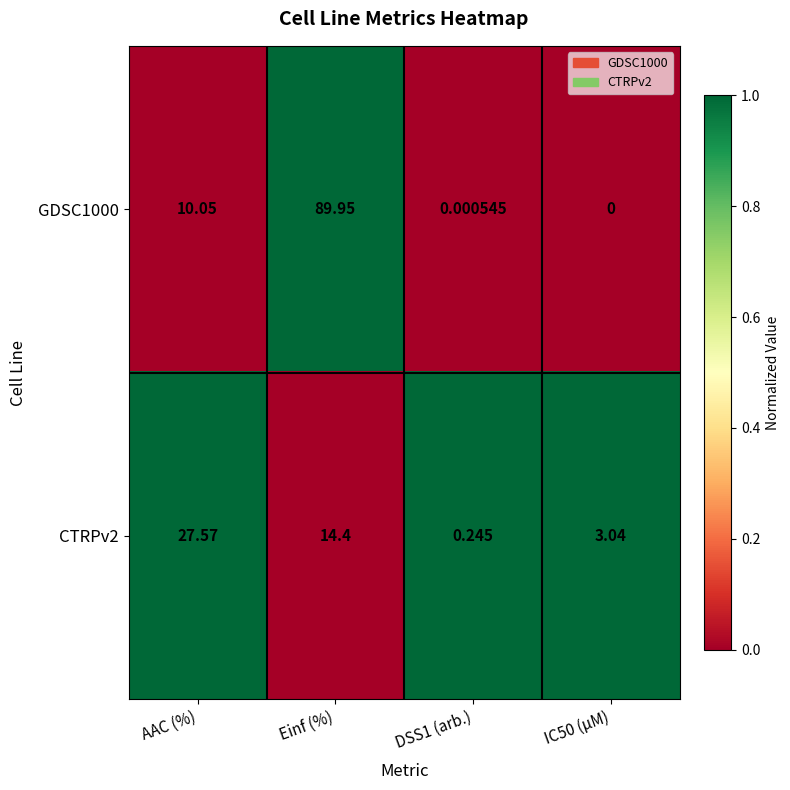

At which category is the sum across all series the highest?

Einf (%)